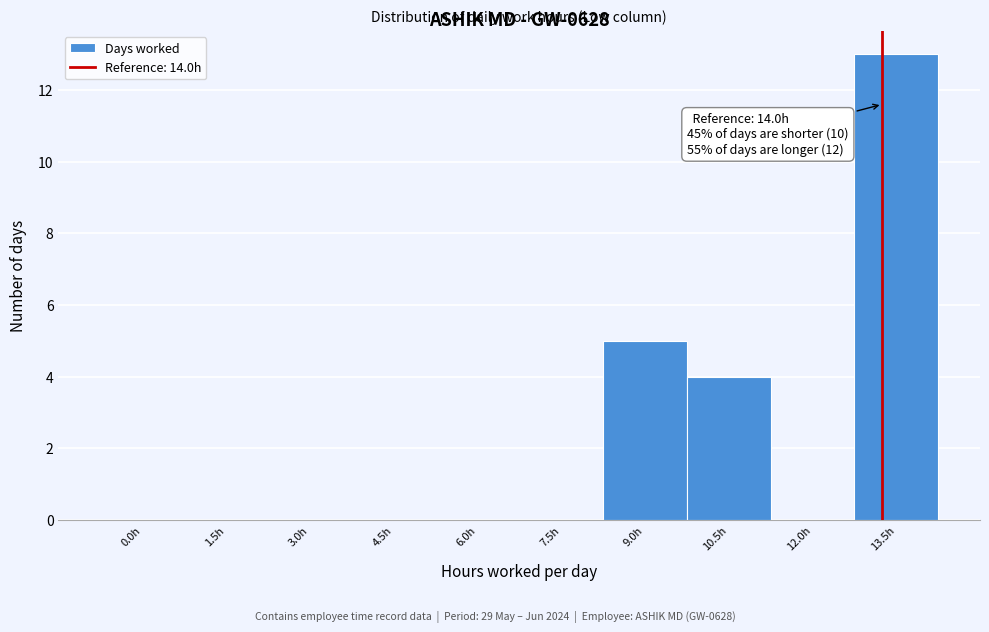

Reading left to right, transcribe all the data shown in this chart.

0.0h=0	1.5h=0	3.0h=0	4.5h=0	6.0h=0	7.5h=0	9.0h=5	10.5h=4	12.0h=0	13.5h=13